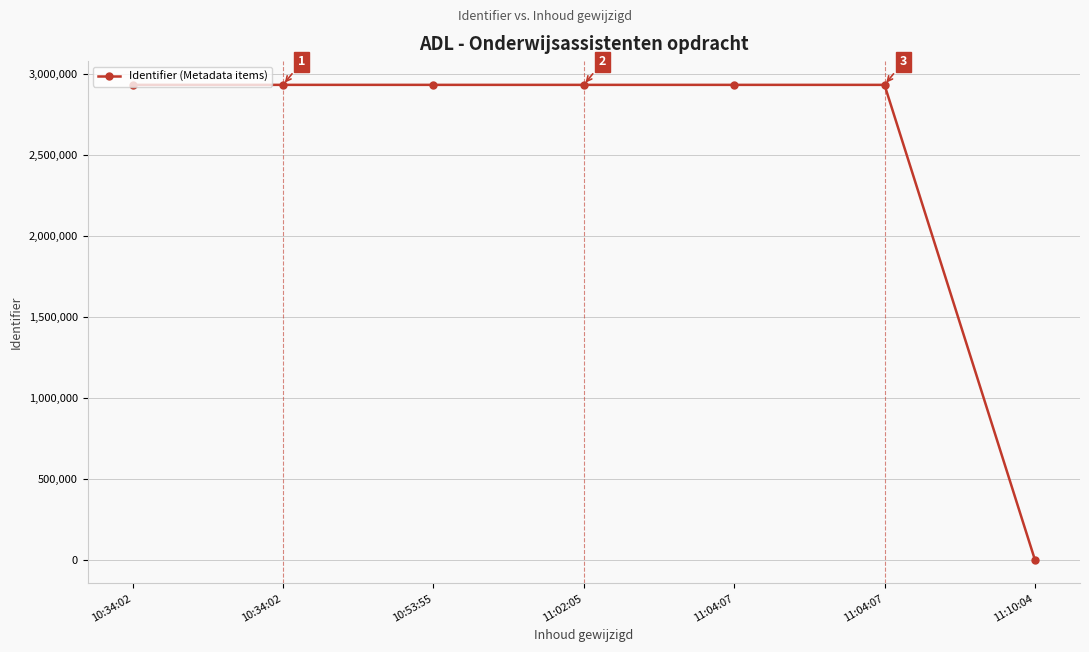

Is it true that the value at 10:34:02 is 604693?

False